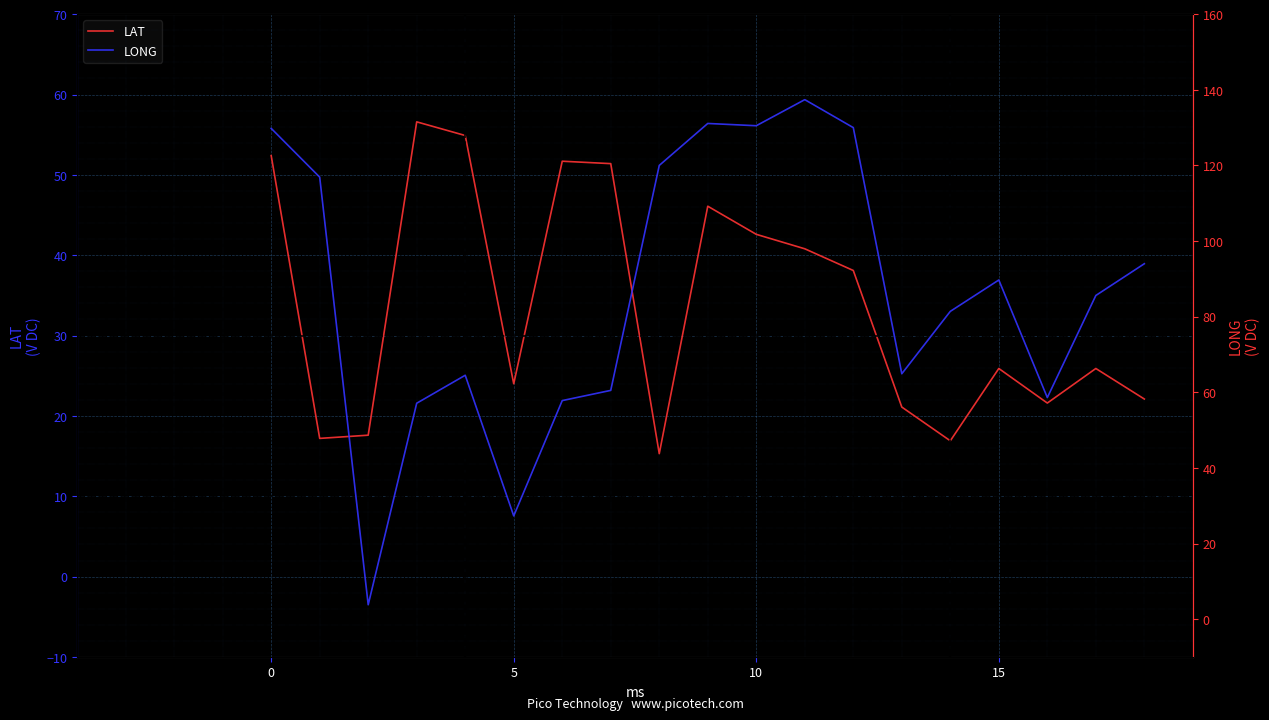

The LONG series shows 94.0 at 18. True or false?

True